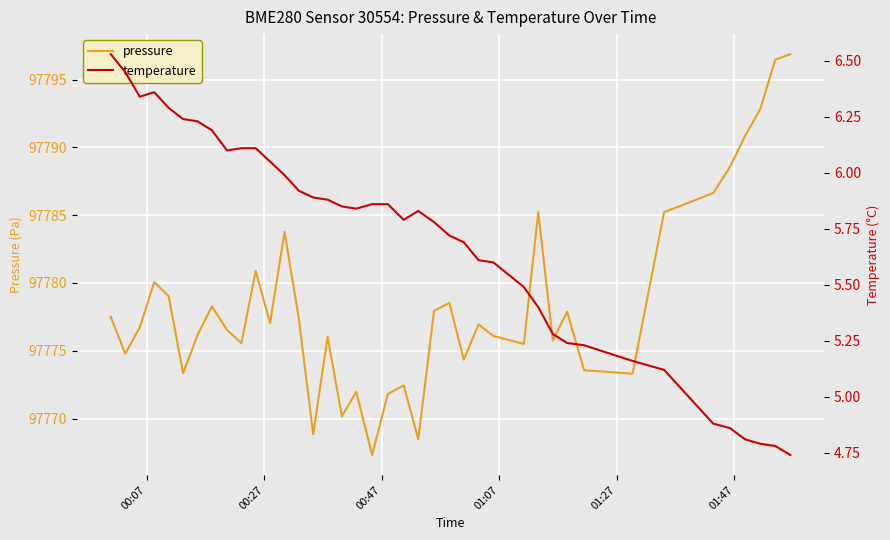

List the series in order of their peak value, highest first.

pressure, temperature